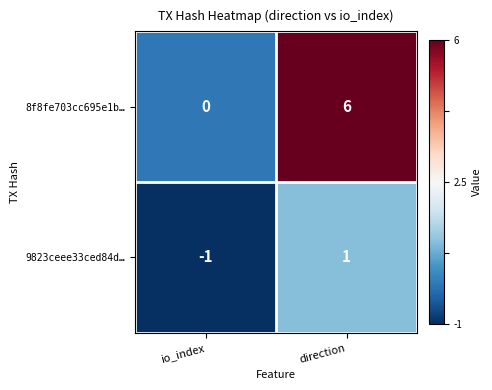

Is it true that 8f8fe703cc695e1b… equals 0 at io_index?

True